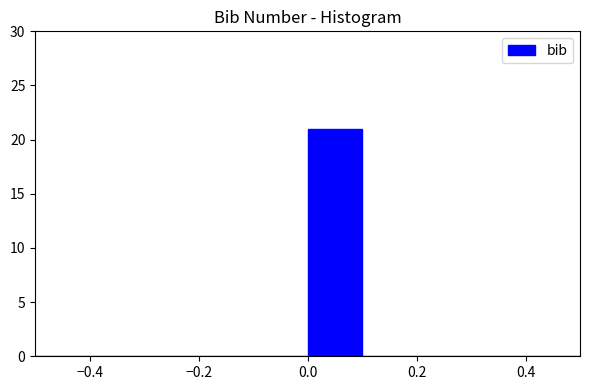

Reading left to right, list every bar in this chart as the range it spans on the x-axis followed by its height. The values are not printed on the chart, so give them approximately, as read against the axis.

-0.5 to -0.4: 0
-0.4 to -0.3: 0
-0.3 to -0.2: 0
-0.2 to -0.1: 0
-0.1 to 0.0: 0
0.0 to 0.1: 21
0.1 to 0.2: 0
0.2 to 0.3: 0
0.3 to 0.4: 0
0.4 to 0.5: 0